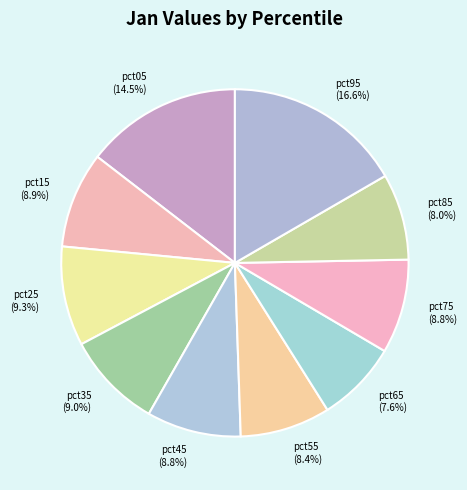

What percentage is NOT represented by pct95?

83.4%